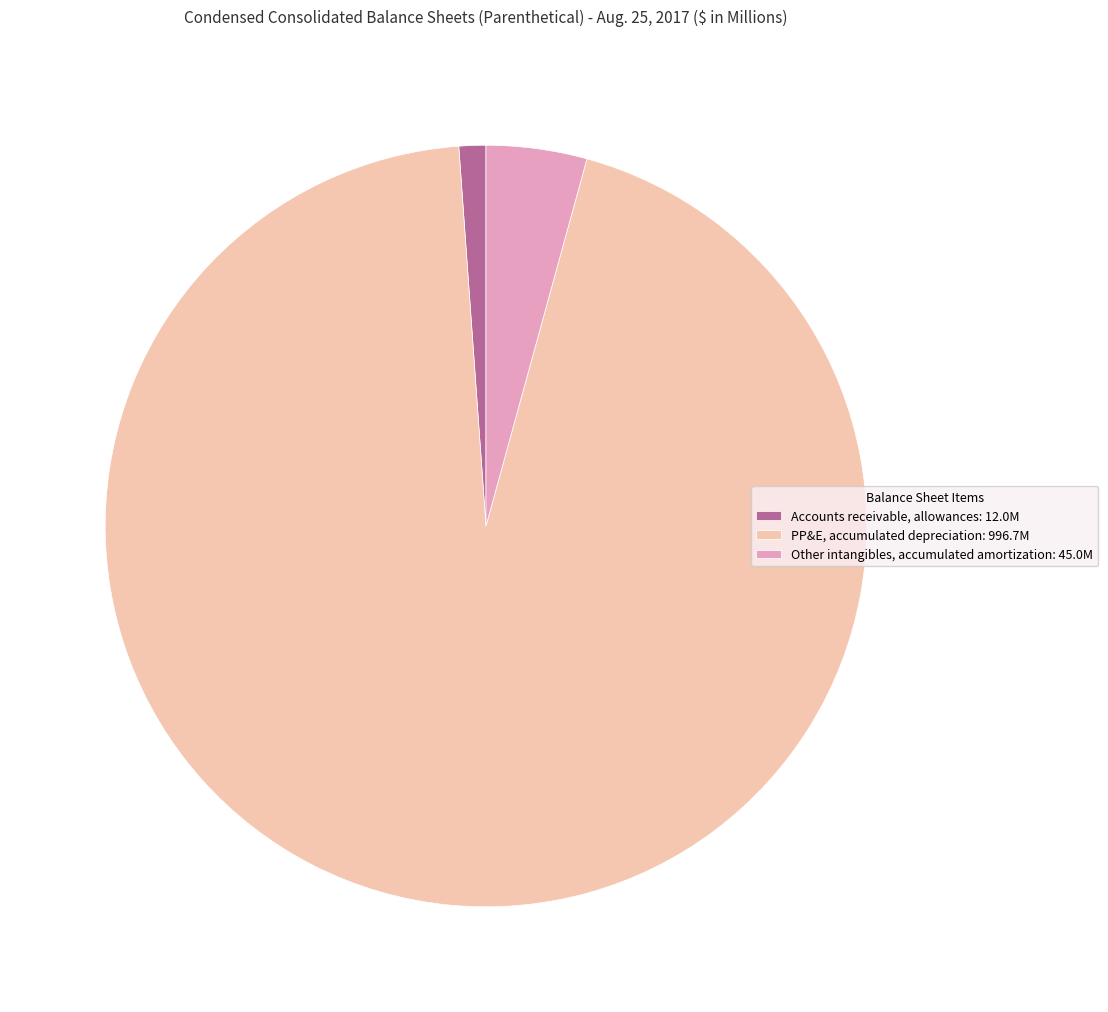

How many slices are in this pie chart?

3